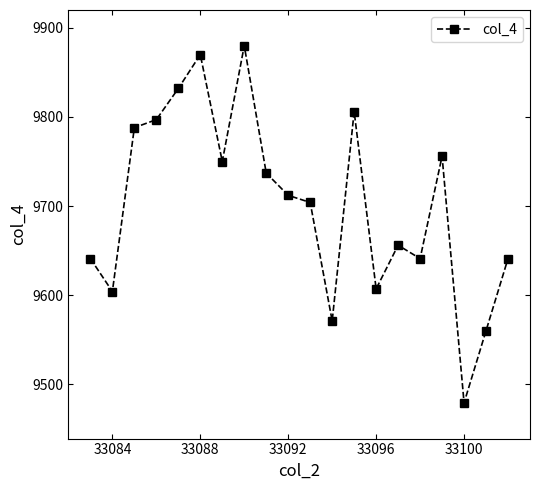

What is the maximum value shown in the chart?

9880